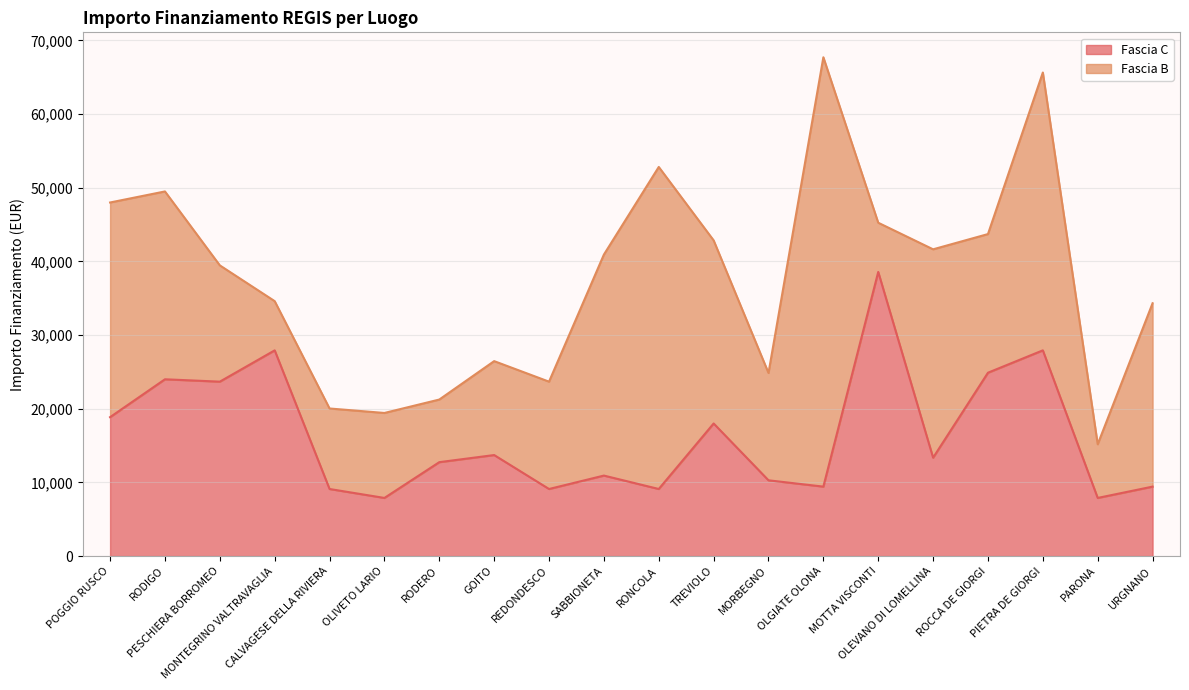

What is the change in value from GOITO to MORBEGNO?

-3428